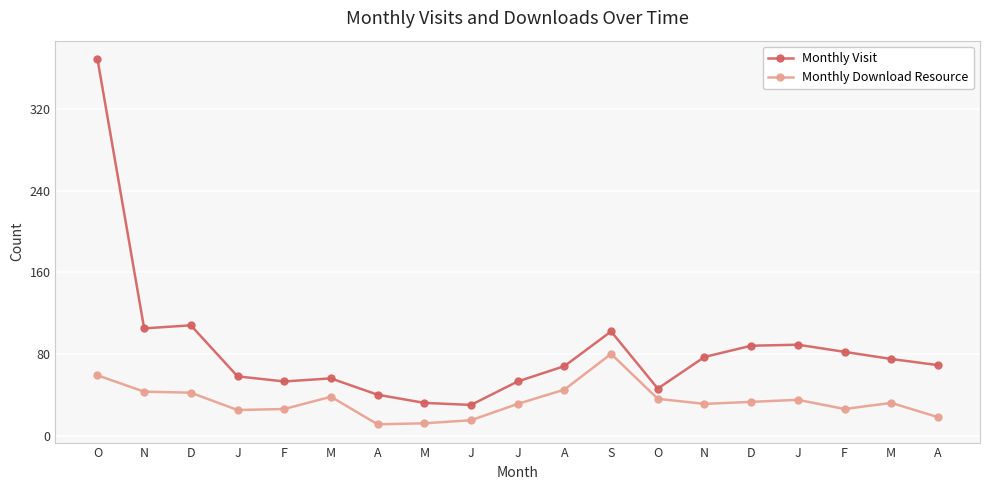

Where does the Monthly Visit series first go above 69?

O